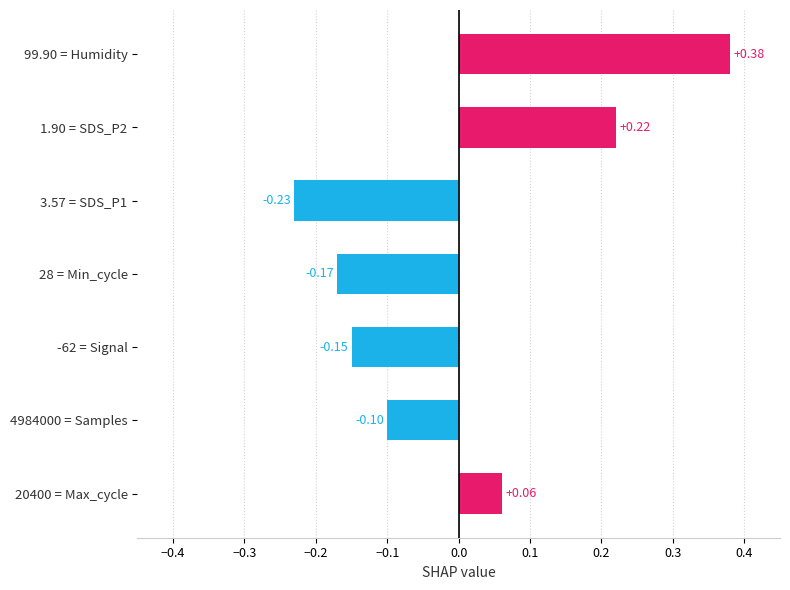

List the labels in order of value, largest first.

99.90 = Humidity, 1.90 = SDS_P2, 20400 = Max_cycle, 4984000 = Samples, -62 = Signal, 28 = Min_cycle, 3.57 = SDS_P1